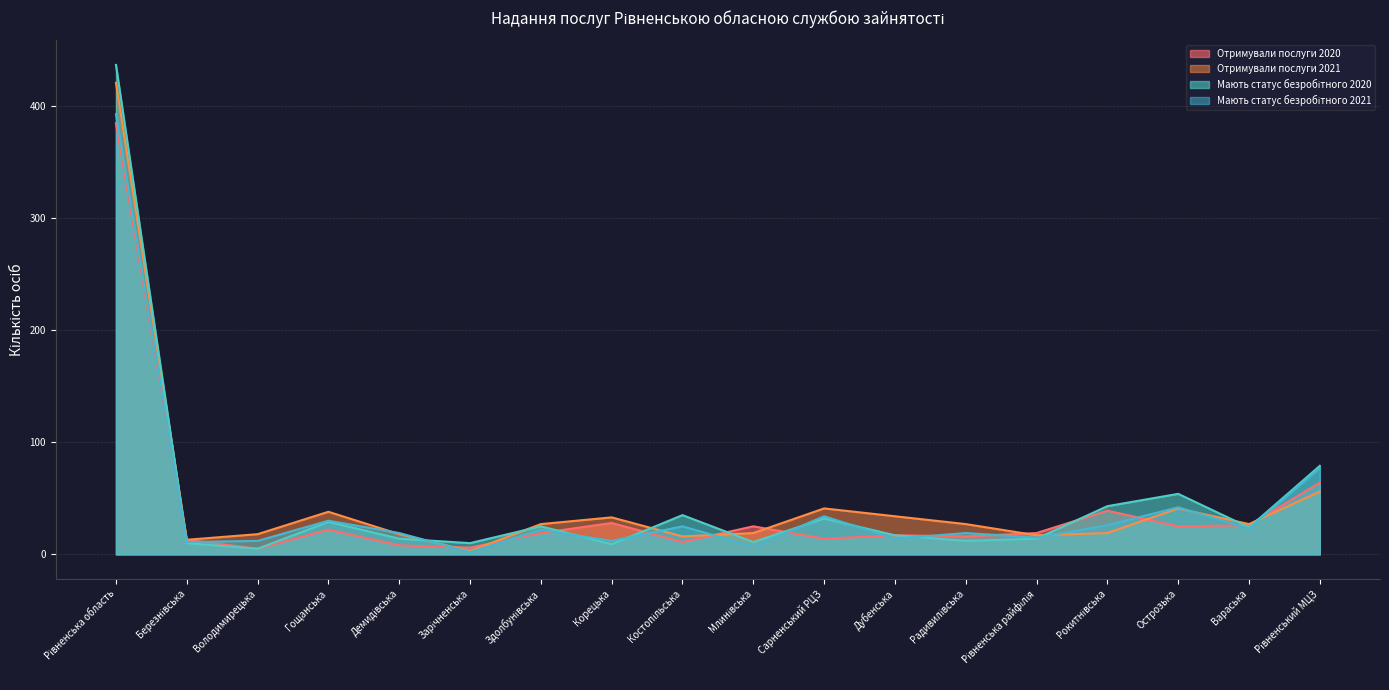

Where does the Мають статус безробітного 2020 series first go above 24?

Рівненська область